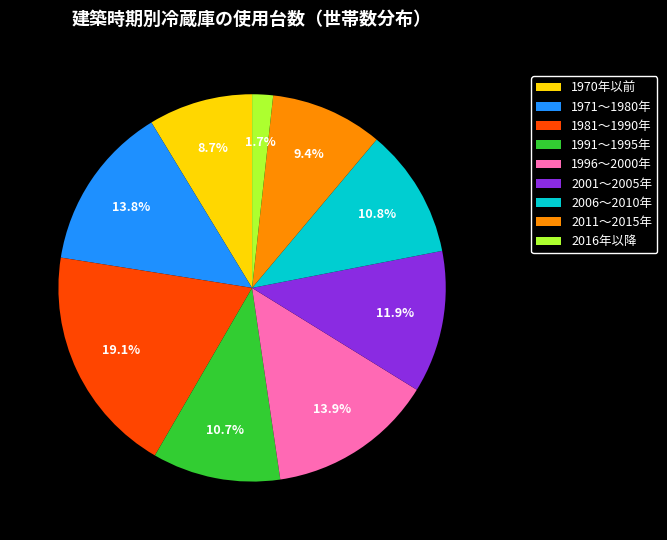

Does any single category account for the majority?

No